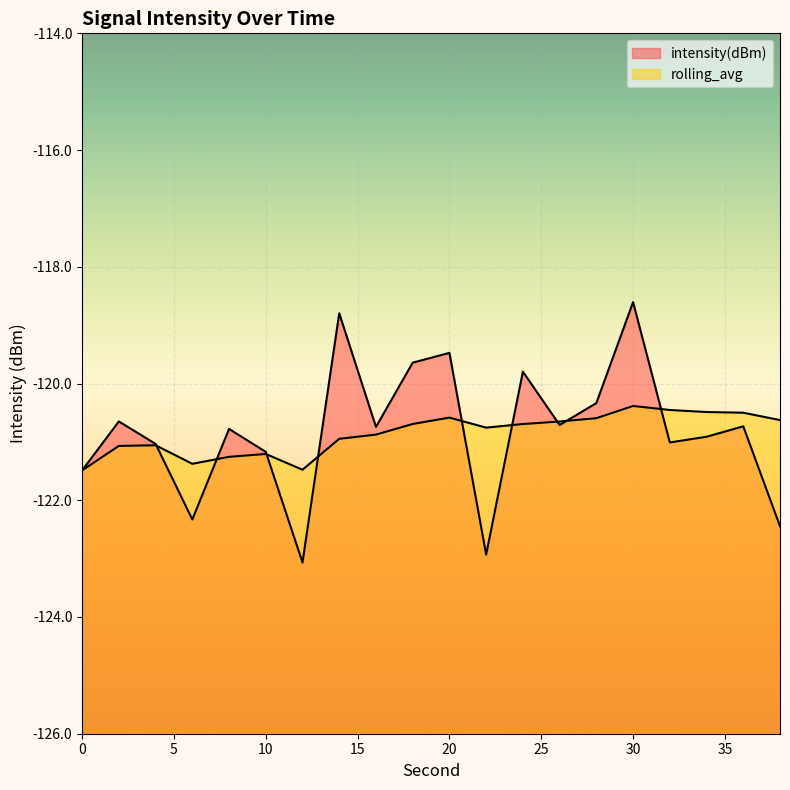

Where is intensity(dBm) nearest to the value -120?

24